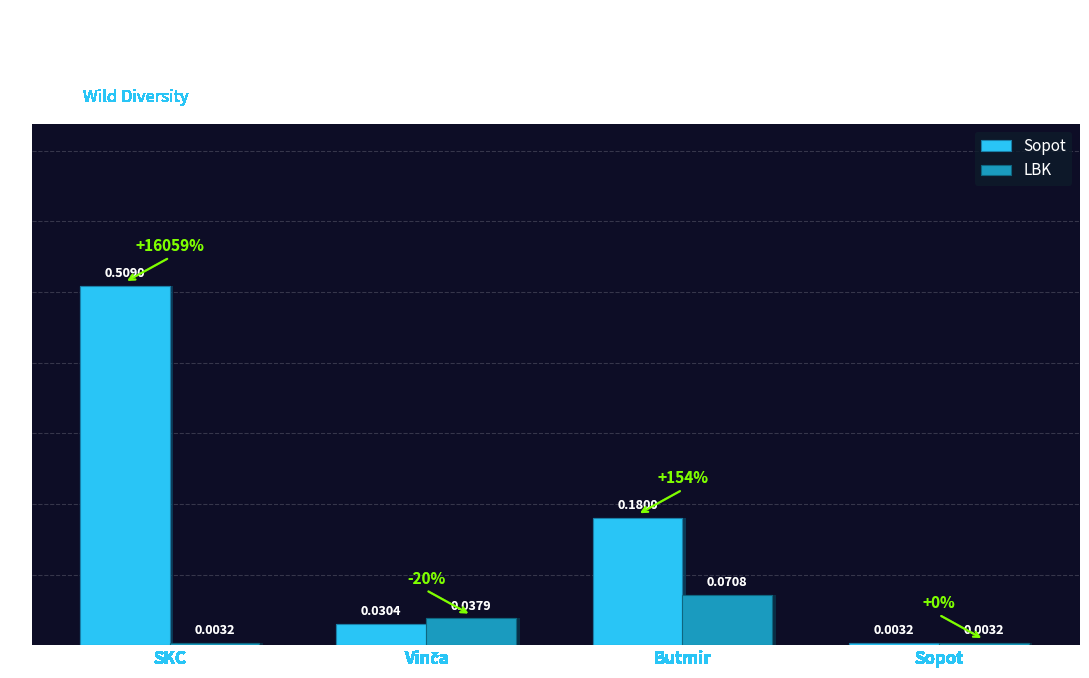

What is the sum of all Sopot values?

0.7